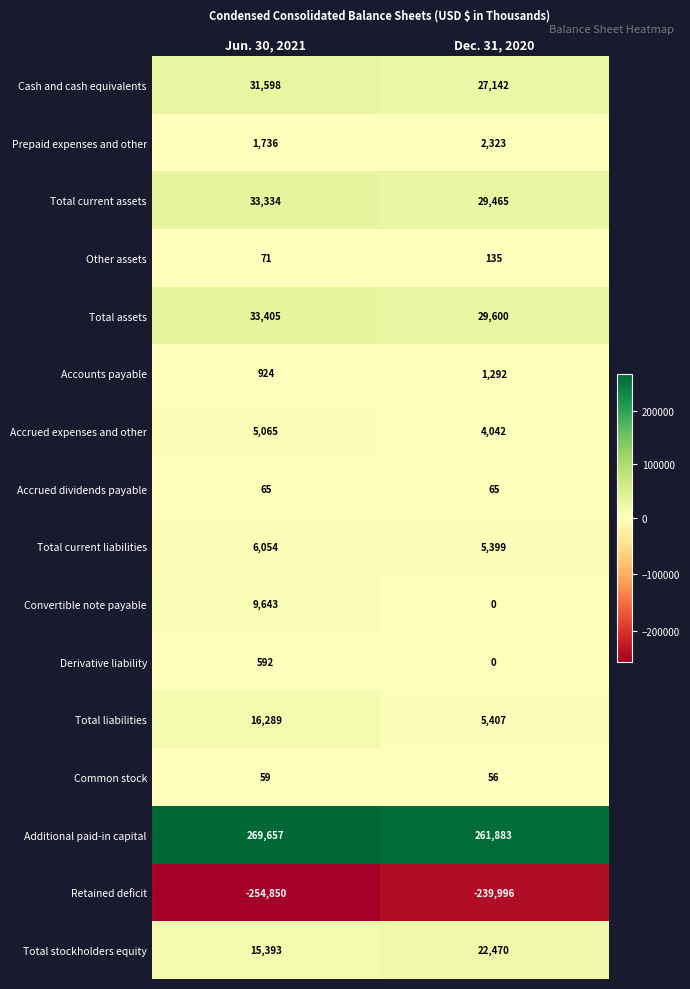

What is the sum of the Other assets values at Jun. 30, 2021 and Dec. 31, 2020?

206